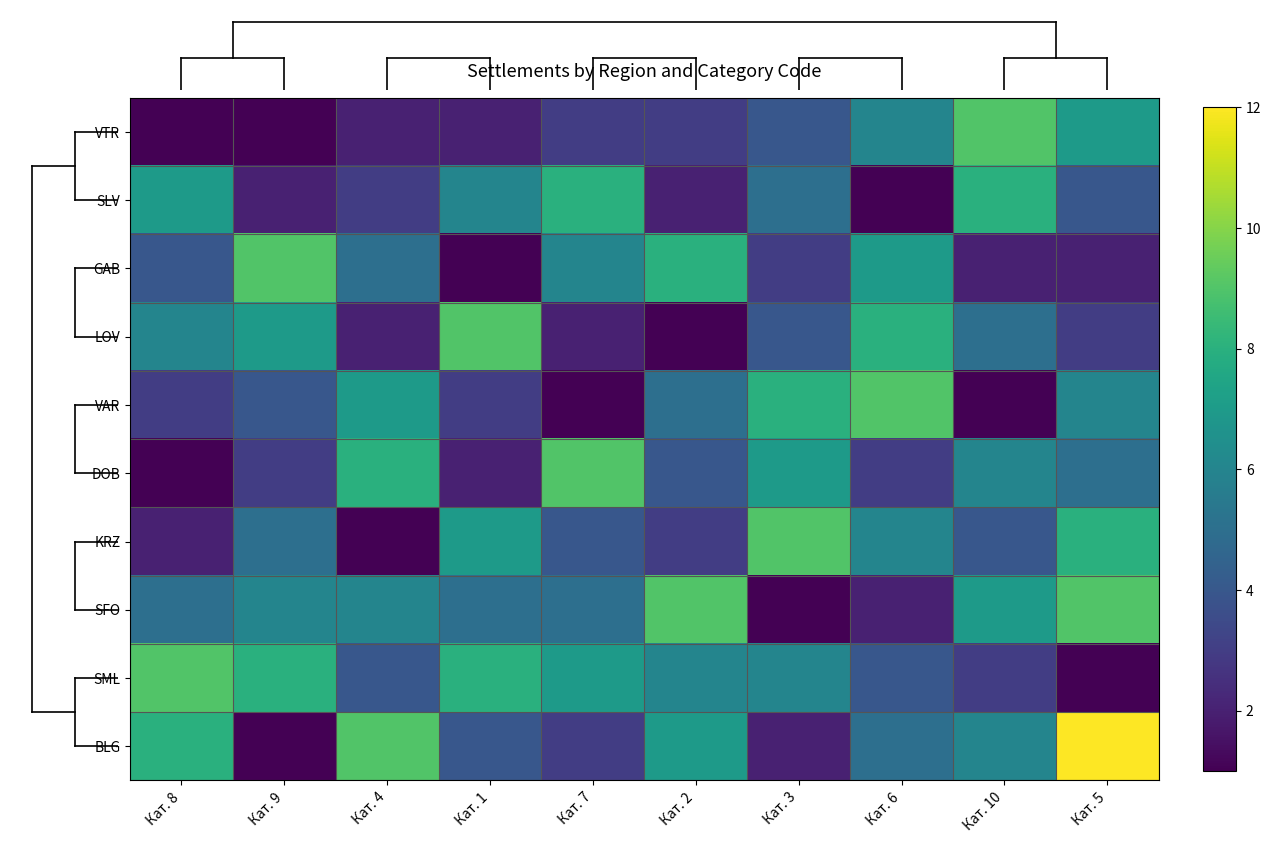

Which series changed the most between Кат. 7 and Кат. 2?

SLV